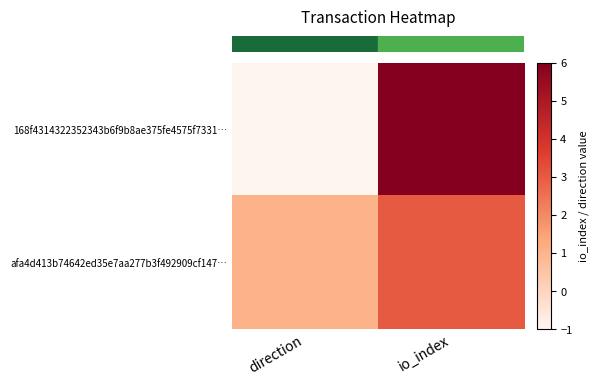

Which series has the largest total across all categories?

row_0